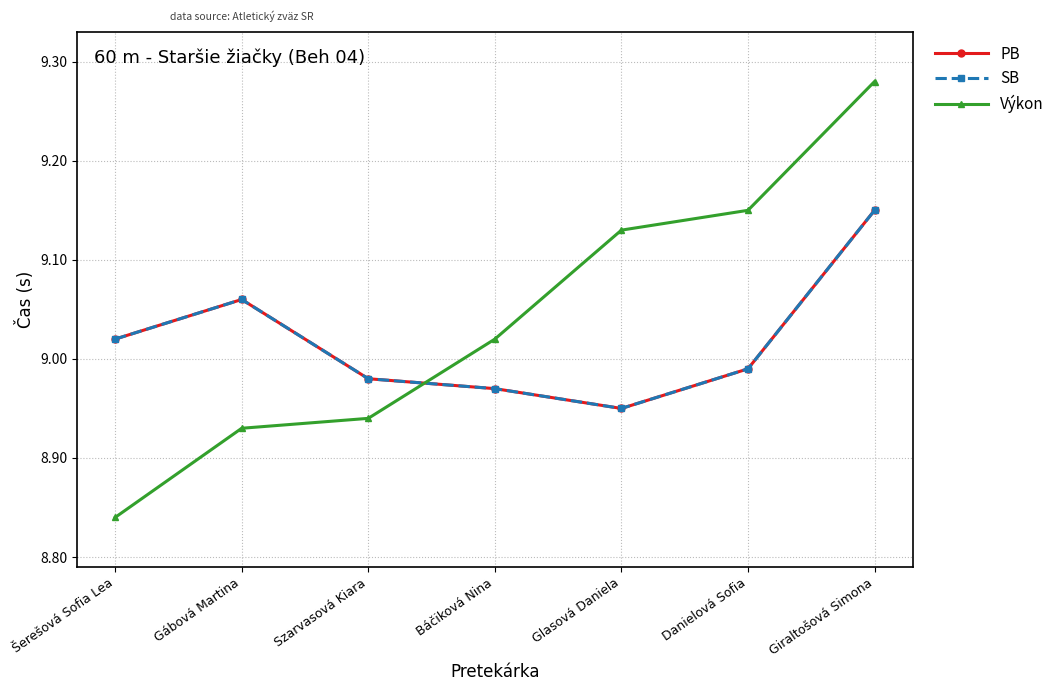

What is the average value of the SB series?

9.0